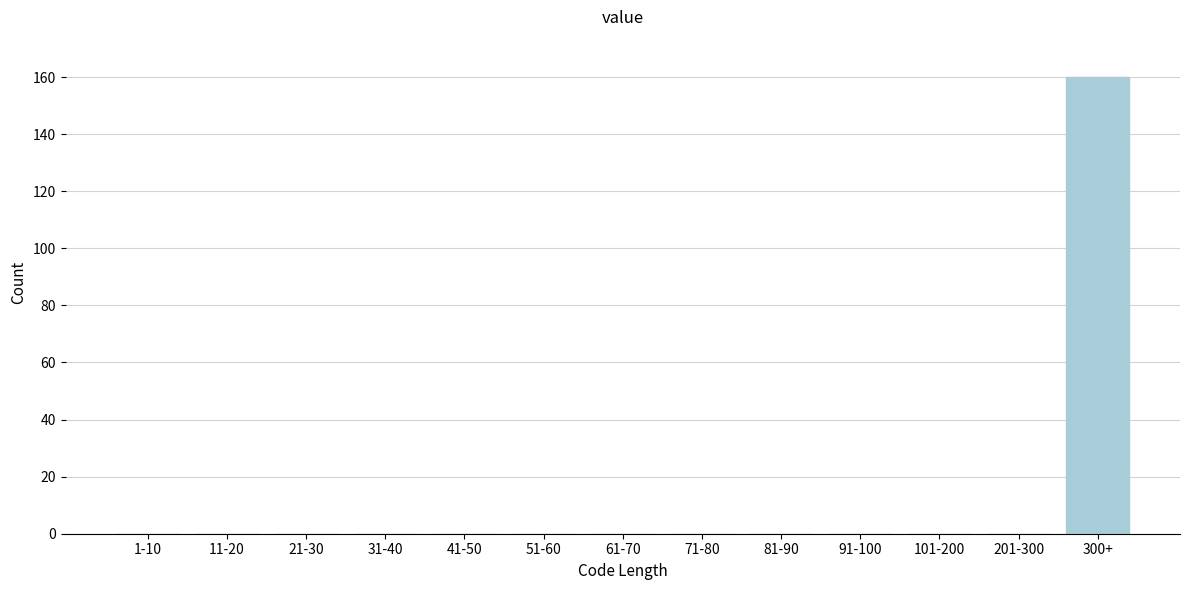

Reading left to right, transcribe all the data shown in this chart.

1-10=0	11-20=0	21-30=0	31-40=0	41-50=0	51-60=0	61-70=0	71-80=0	81-90=0	91-100=0	101-200=0	201-300=0	300+=160